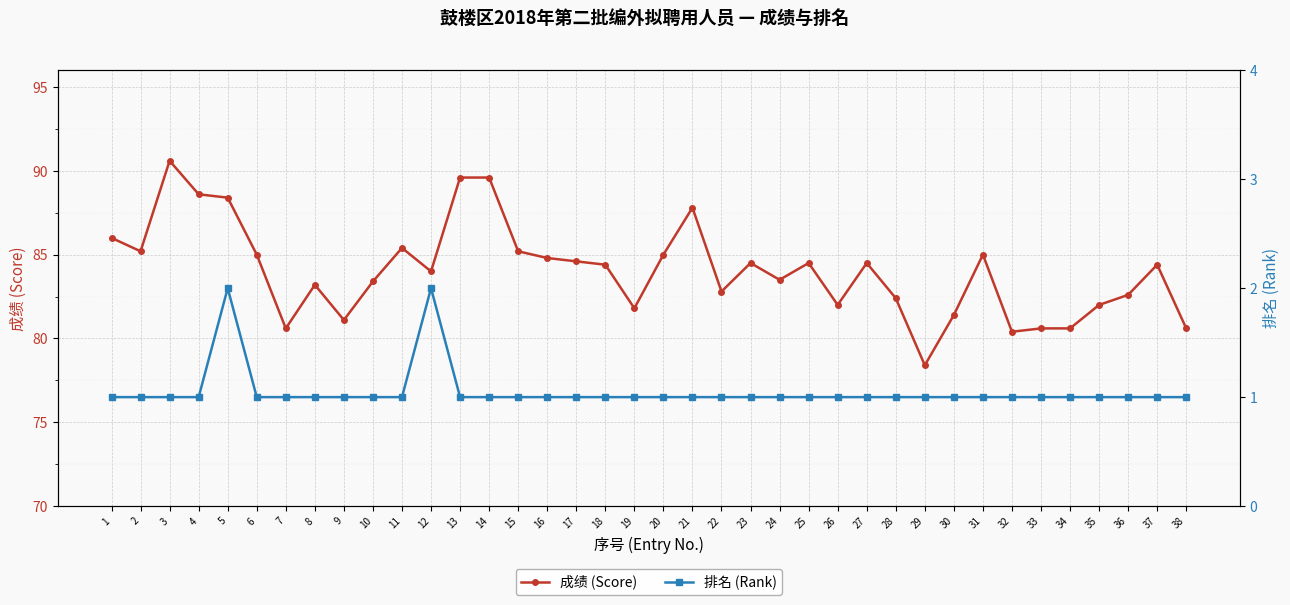

The value of 成绩 (Score) at 35 is 137.0. True or false?

False